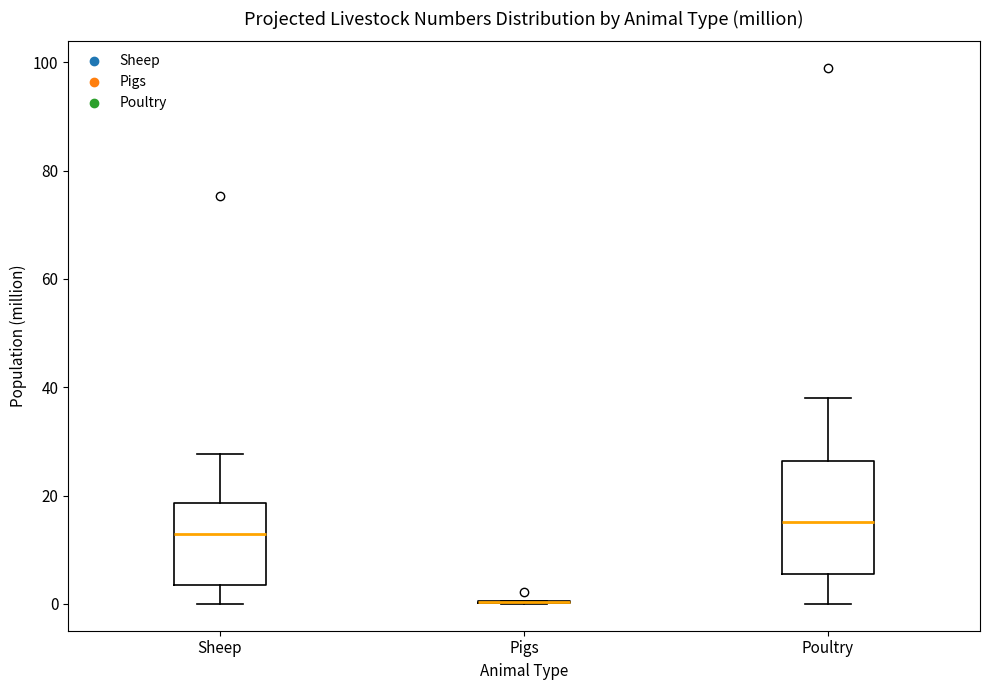

Which box is the tallest, from its lower edge to its upper edge?

Poultry